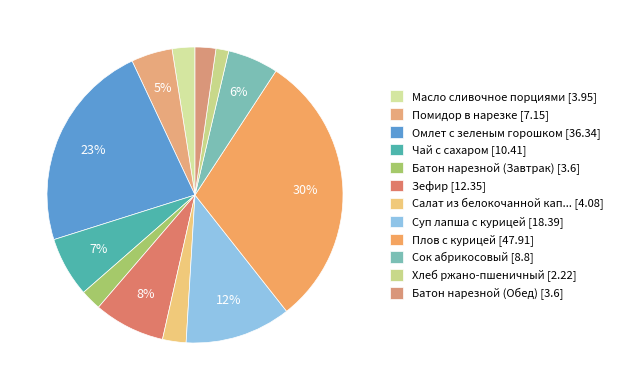

Count the number of slices in the pie.

12